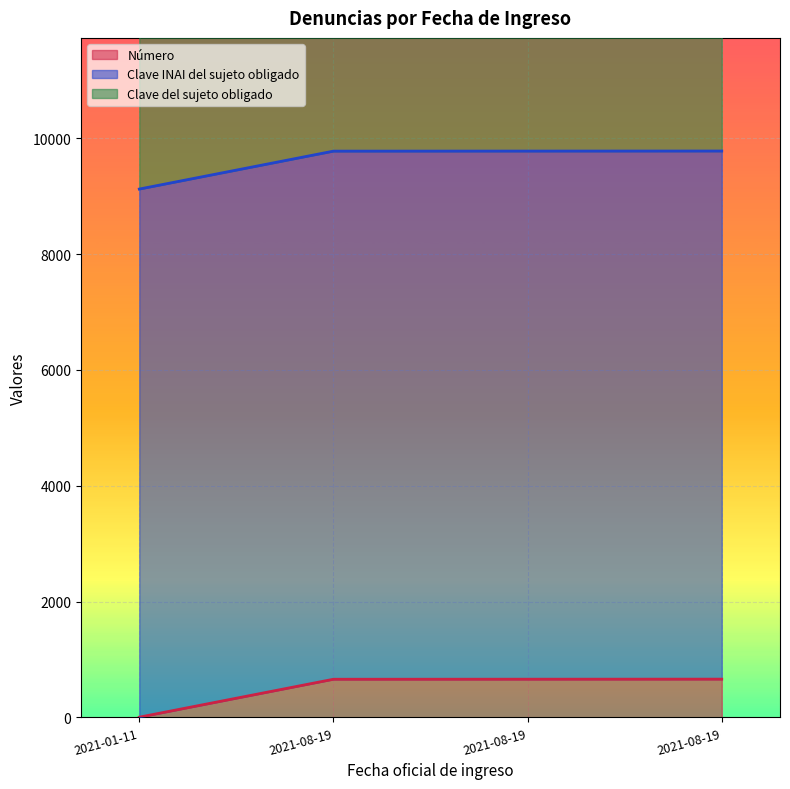

What is the difference between the highest and lowest values at 2021-08-19?

9545